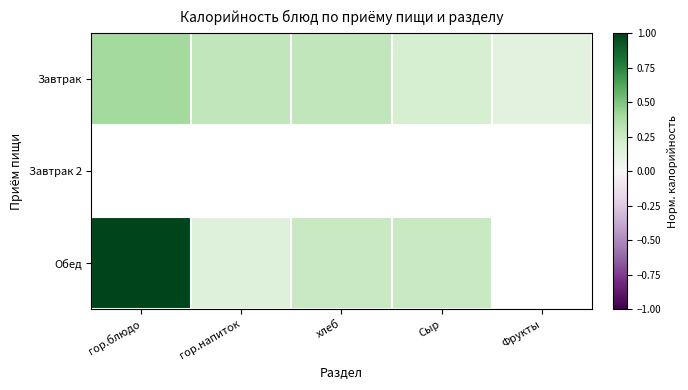

The Завтрак series shows 0.3 at хлеб. True or false?

True